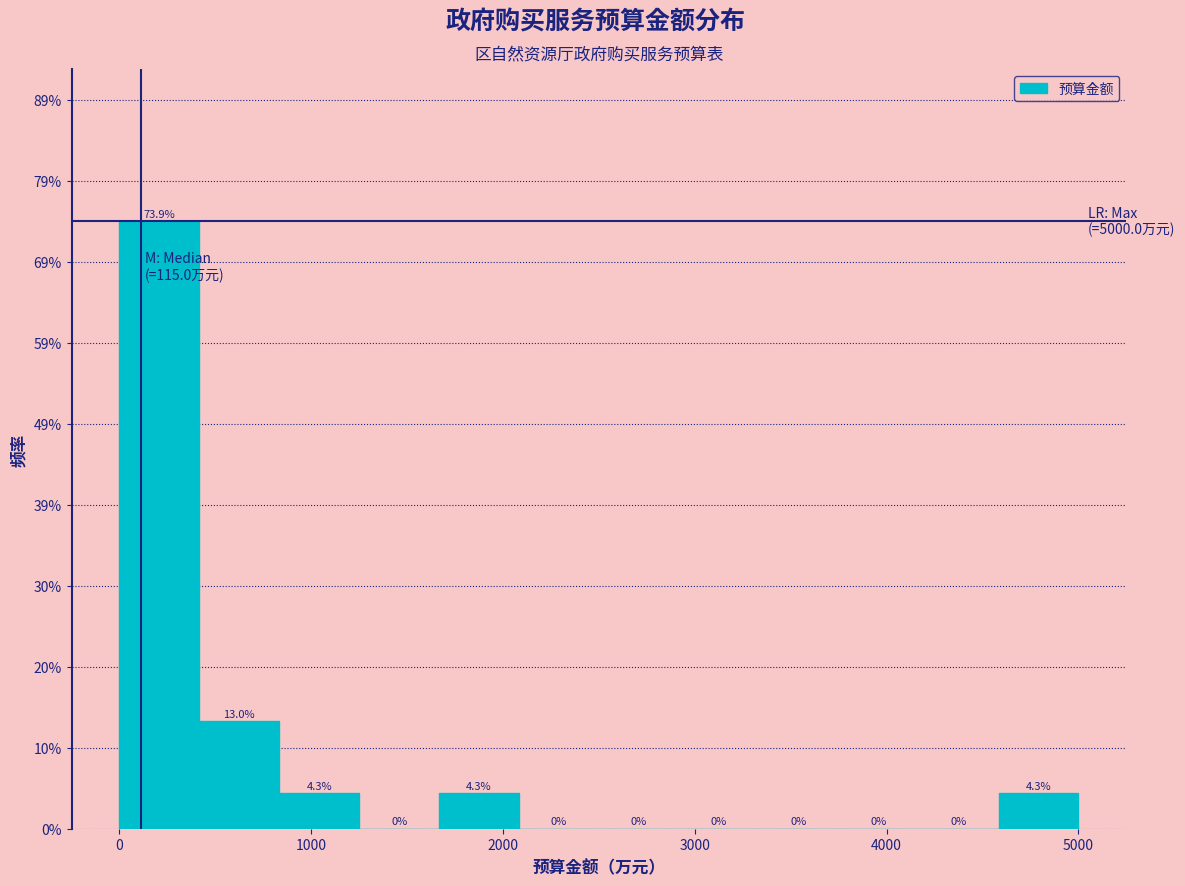

Reading left to right, transcribe this chart: for each bar, give the range it covers on the x-axis and its height. The bar edges are not printed on the chart, so give them approximately, as read against the axis.

0 to 400: 73.9
400 to 800: 13.0
800 to 1300: 4.3
1300 to 1700: 0.0
1700 to 2100: 4.3
2100 to 2500: 0.0
2500 to 2900: 0.0
2900 to 3300: 0.0
3300 to 3800: 0.0
3800 to 4200: 0.0
4200 to 4600: 0.0
4600 to 5000: 4.3